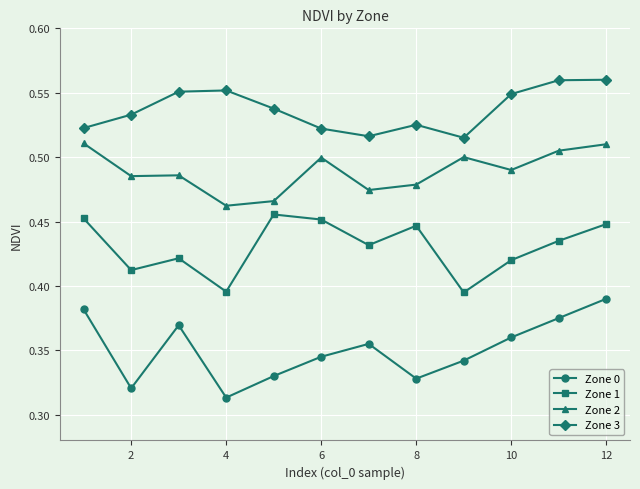

At how many categories does at least one series exceed 0?

12